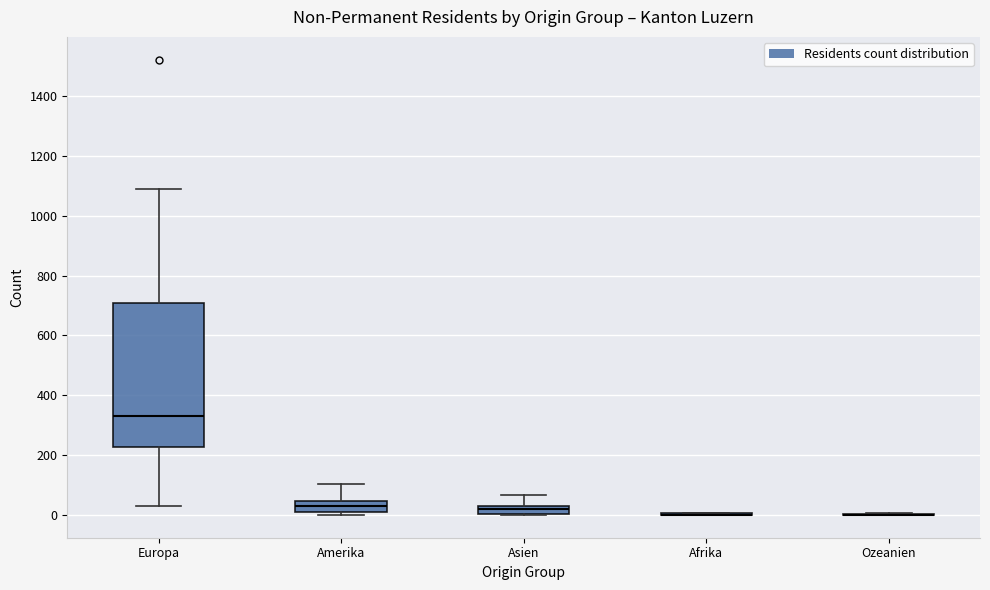

Comparing the boxes themselves (not the whiskers), which one is the tallest?

Europa